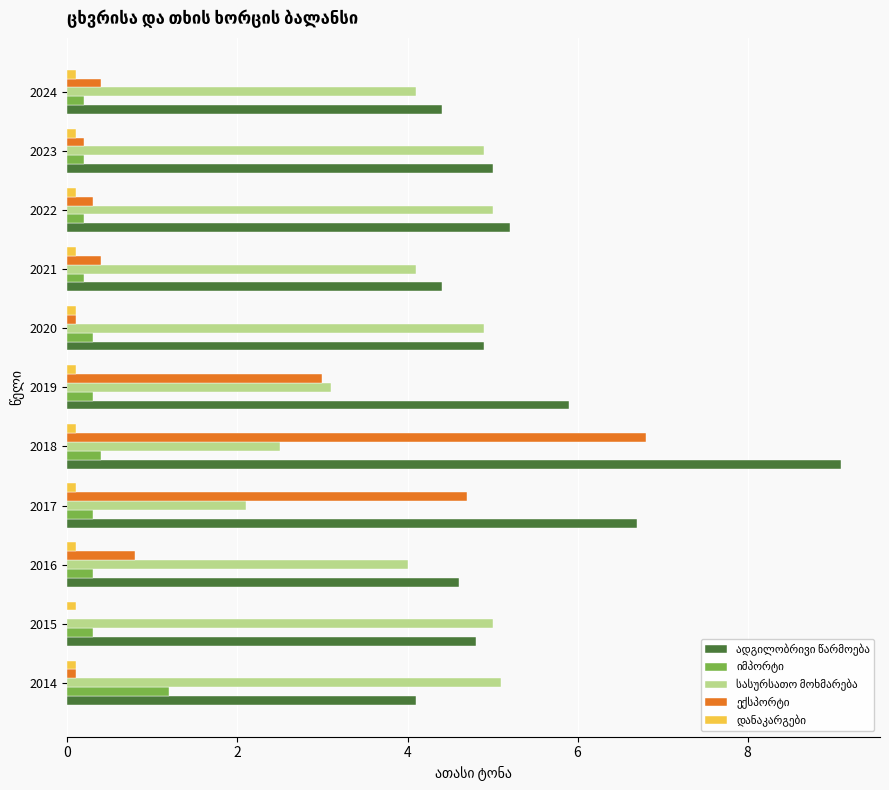

At which category is the sum across all series the highest?

2018